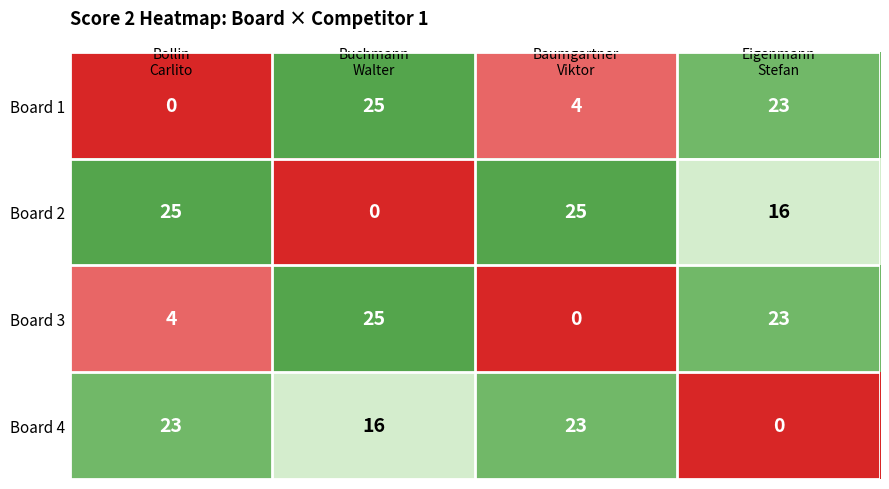

What is the difference between the maximum and minimum values in the Board 1 series?

25